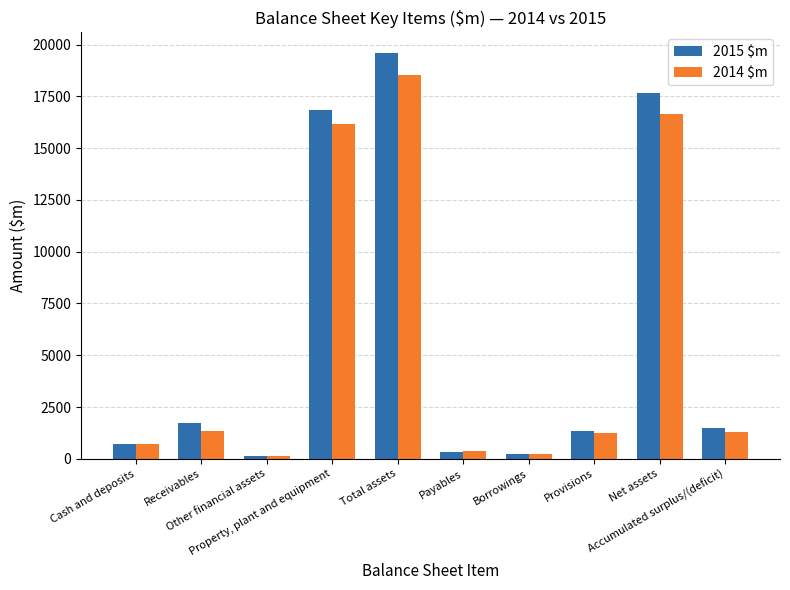

What is the label of the 3rd bar from the right?

Provisions